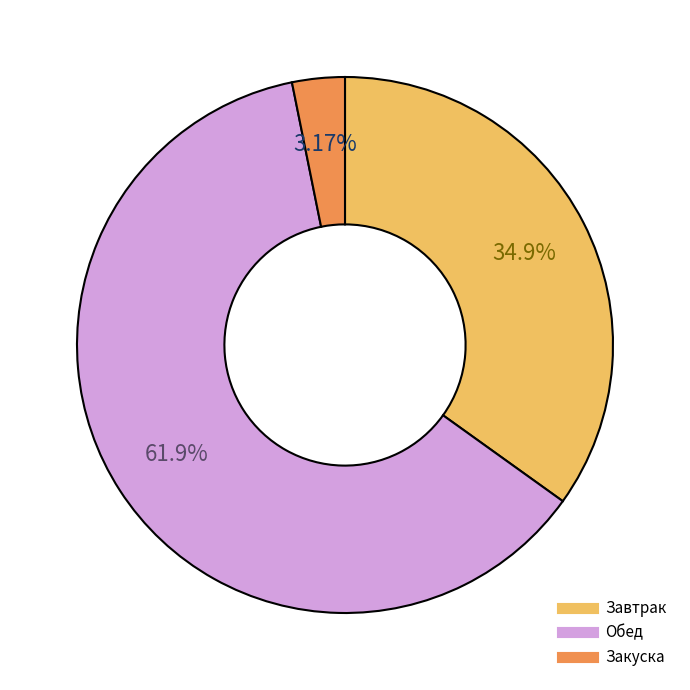

Is there any slice that represents more than half of the pie?

Yes